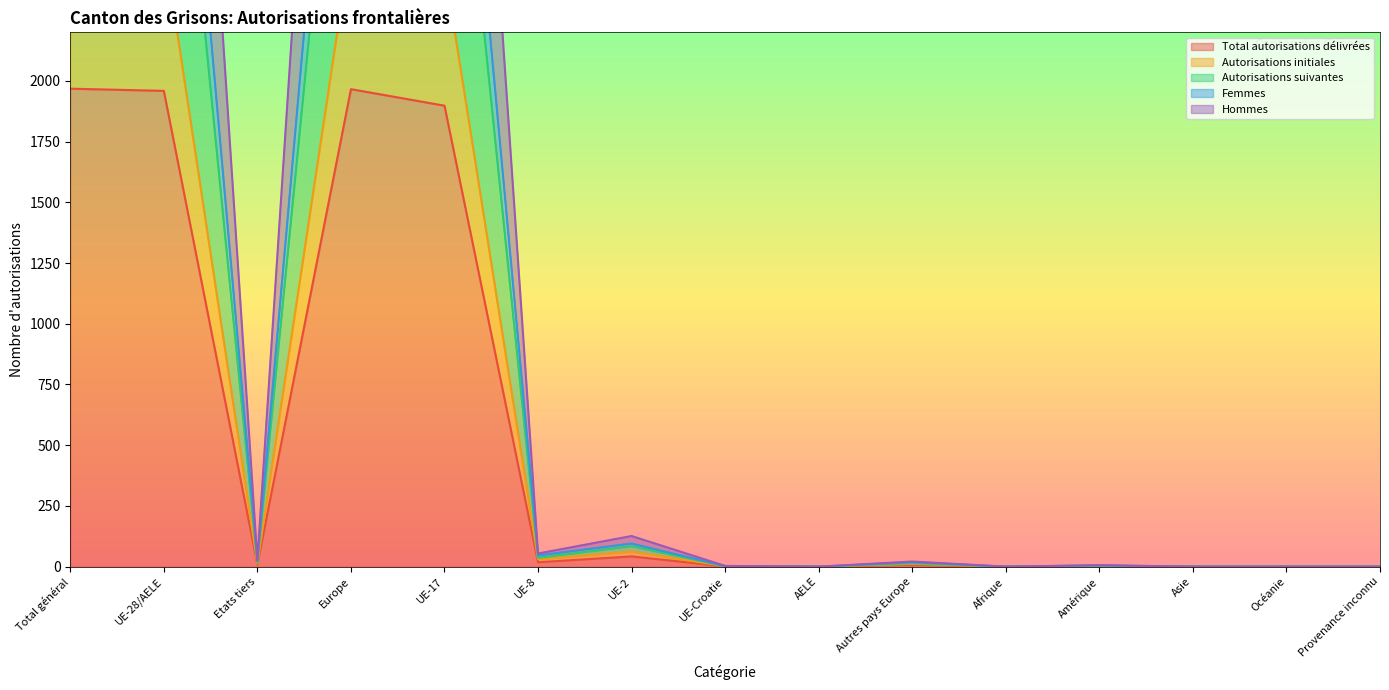

Is the value of Autorisations suivantes at Provenance inconnu greater than the value of Femmes at UE-8?

No